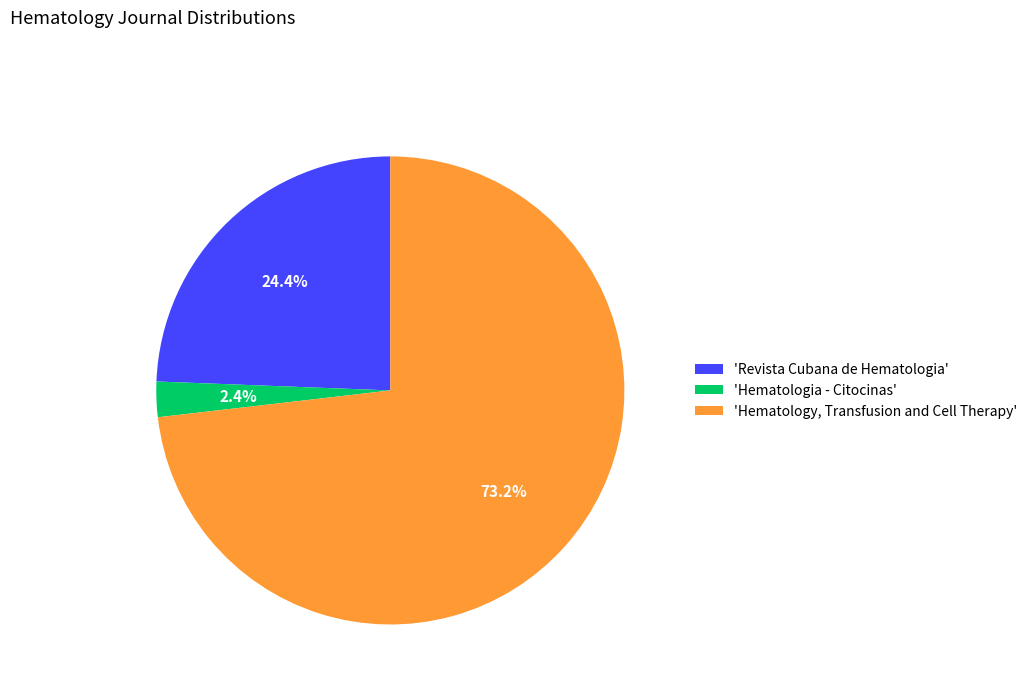

Which has a higher value, 'Hematology, Transfusion and Cell Therapy' or 'Revista Cubana de Hematologia'?

'Hematology, Transfusion and Cell Therapy'